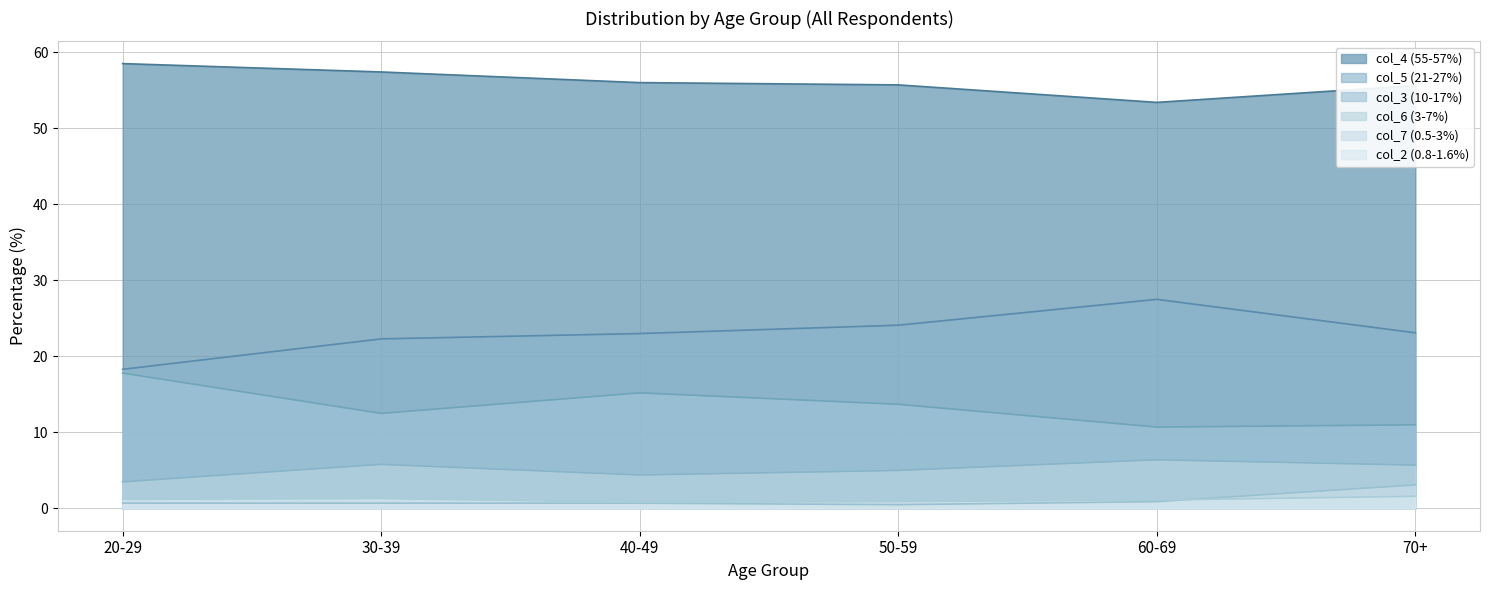

How many values in the col_5 (21-27%) series are below 23?

2